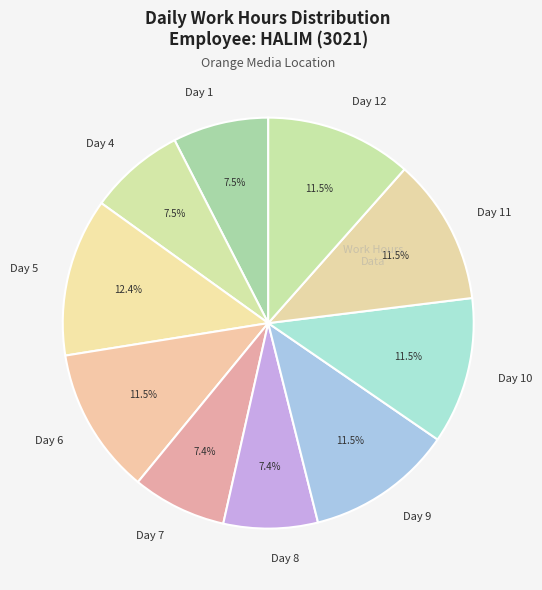

What percentage do Day 7 and Day 1 together represent?

14.9%